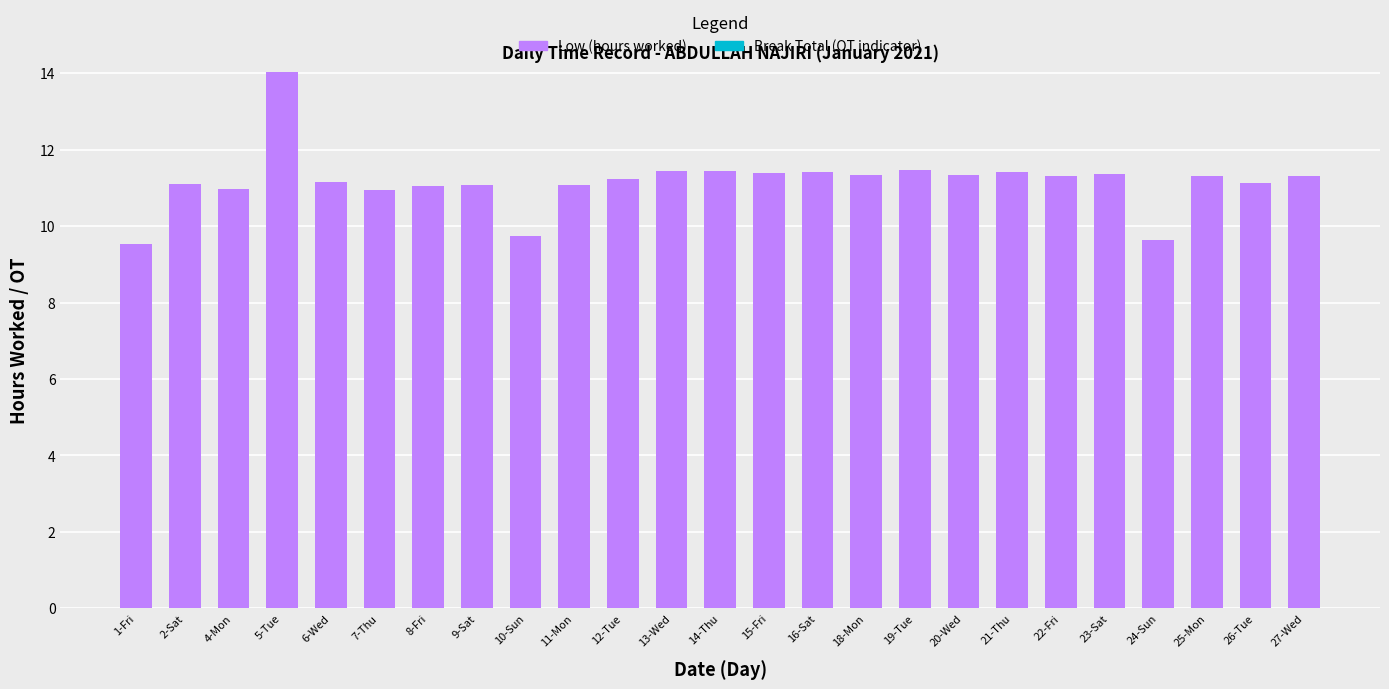

How many bars are there in total?

25